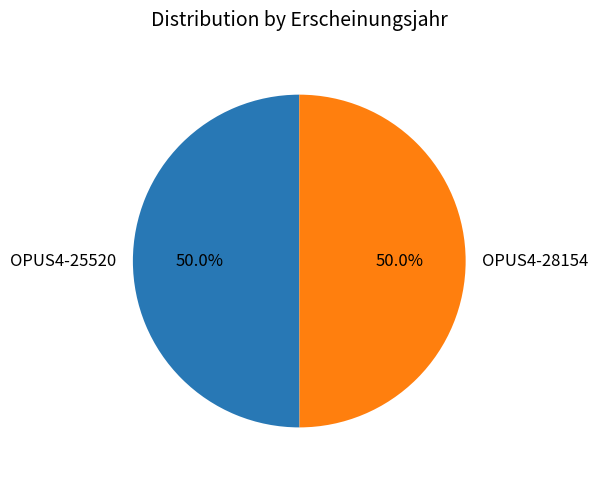

True or false: OPUS4-25520 accounts for 50% of the total.

True